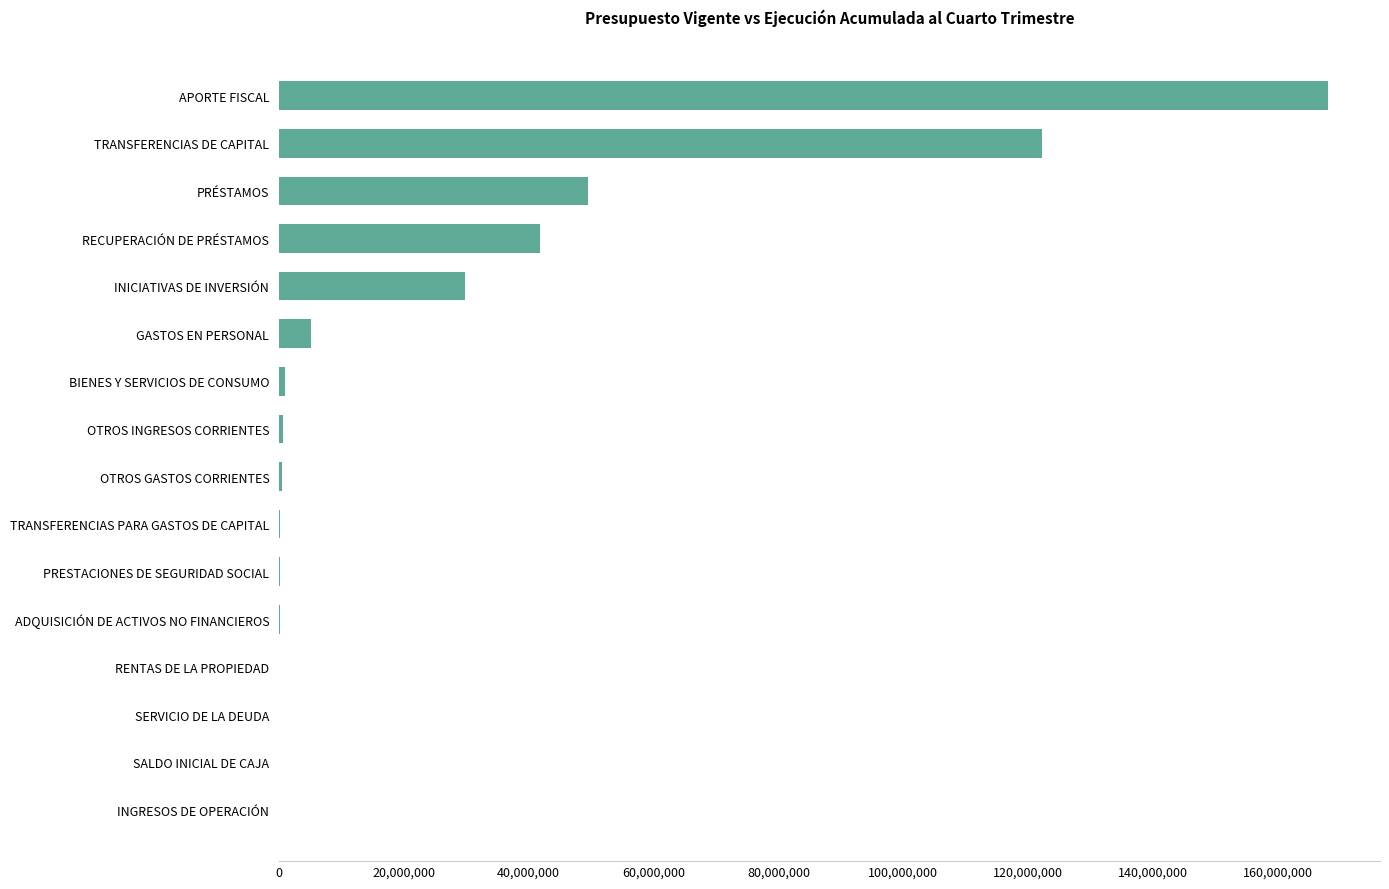

Which category has the highest value across all series?

APORTE FISCAL